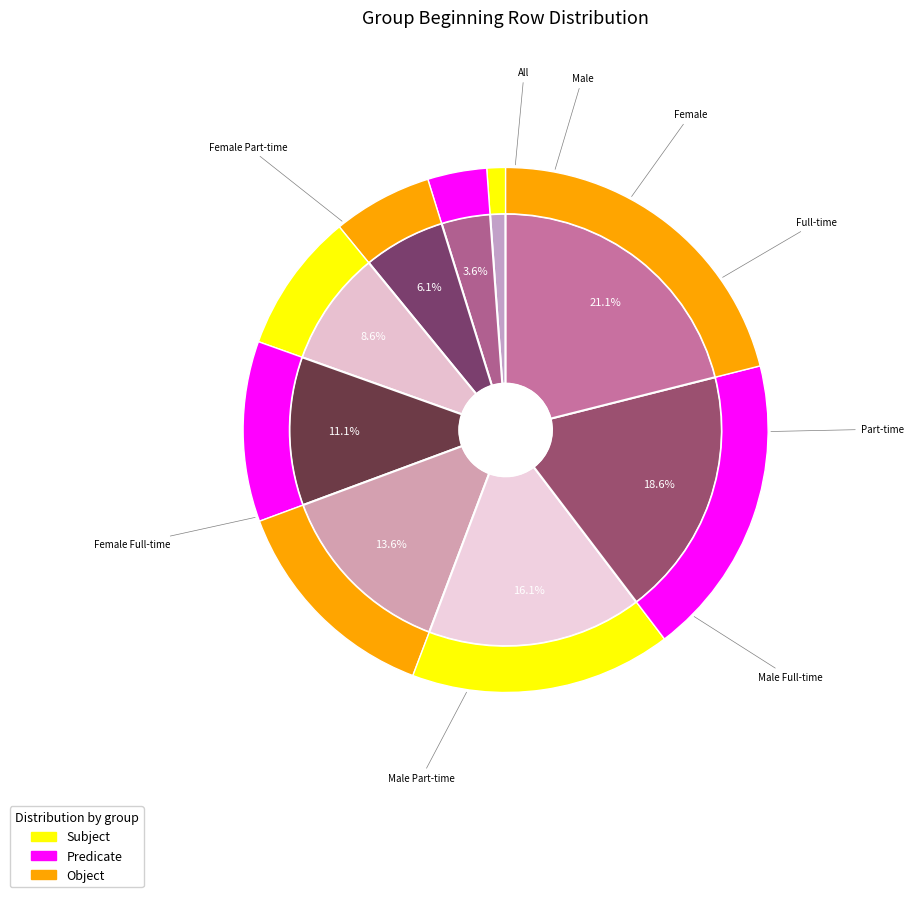

The Male Full-time slice represents 3% of the pie. True or false?

False